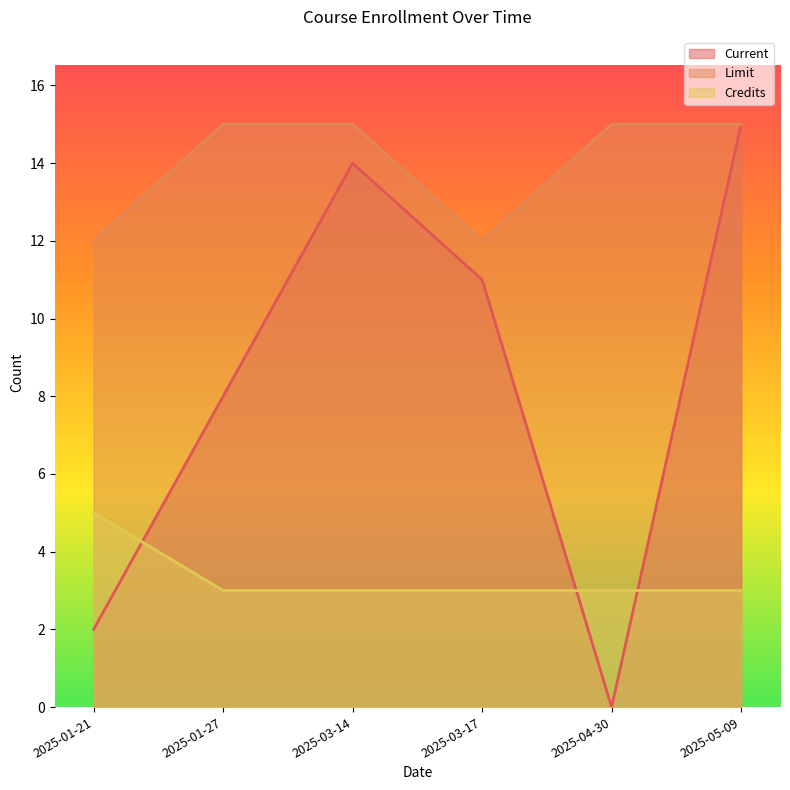

True or false: Credits and Limit intersect in this chart.

False